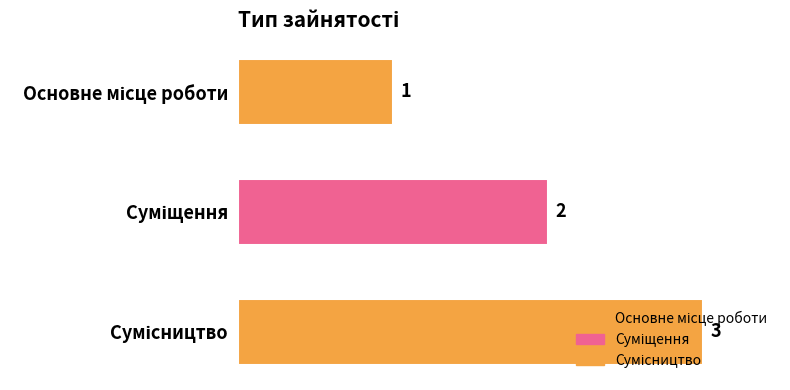

What is the maximum value shown in the chart?

3